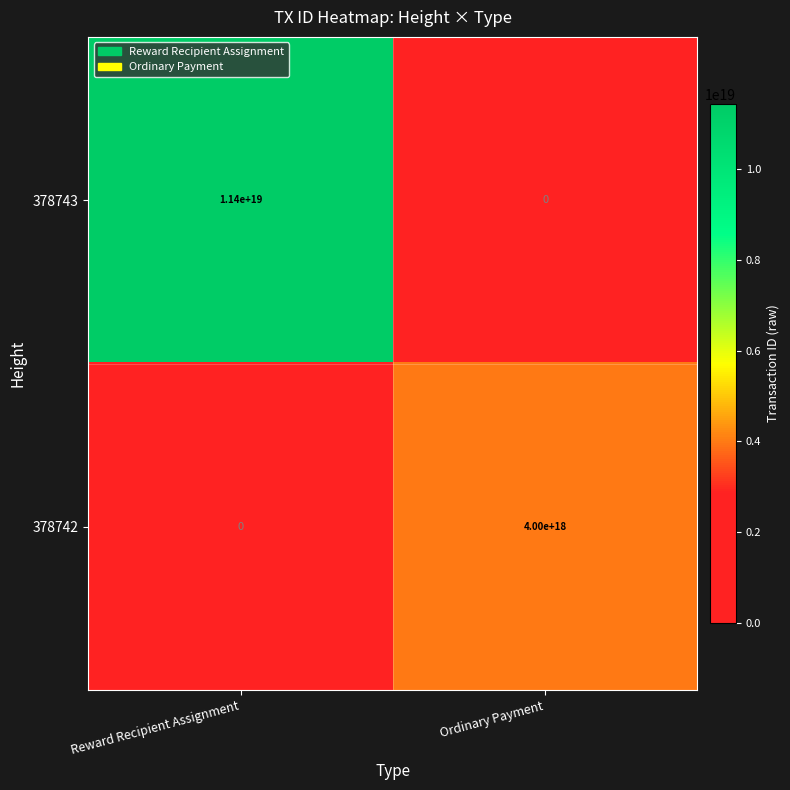

Between Reward Recipient Assignment and Ordinary Payment, which series saw the biggest shift?

378743